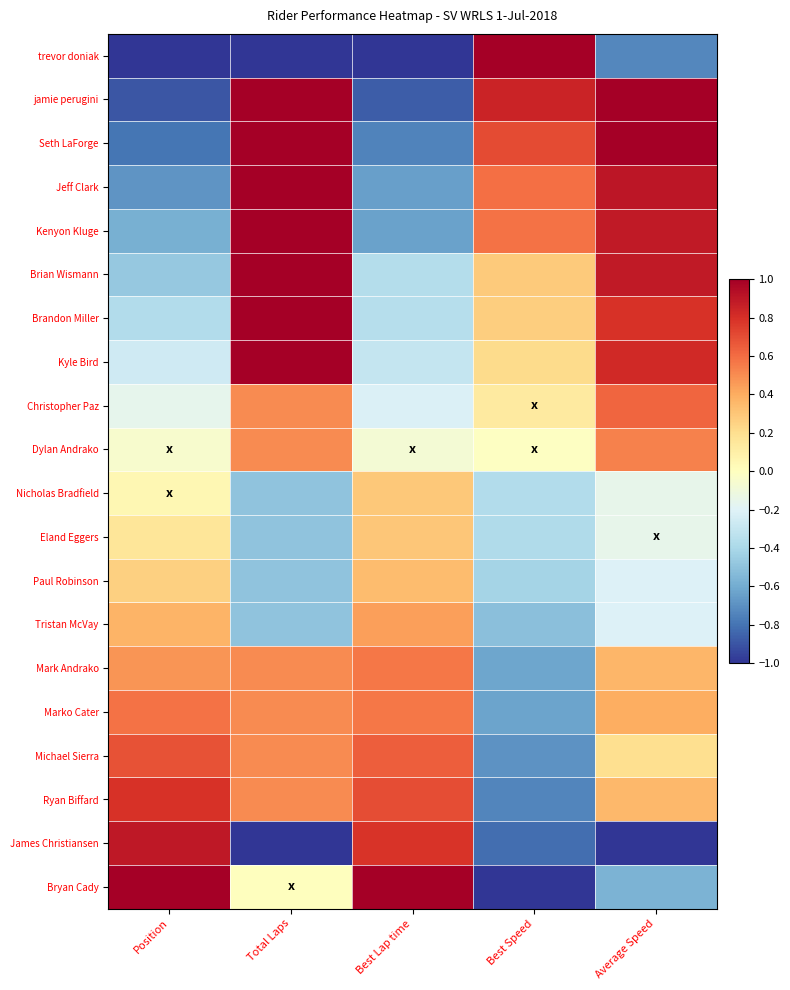

At how many categories does at least one series exceed 0?

5